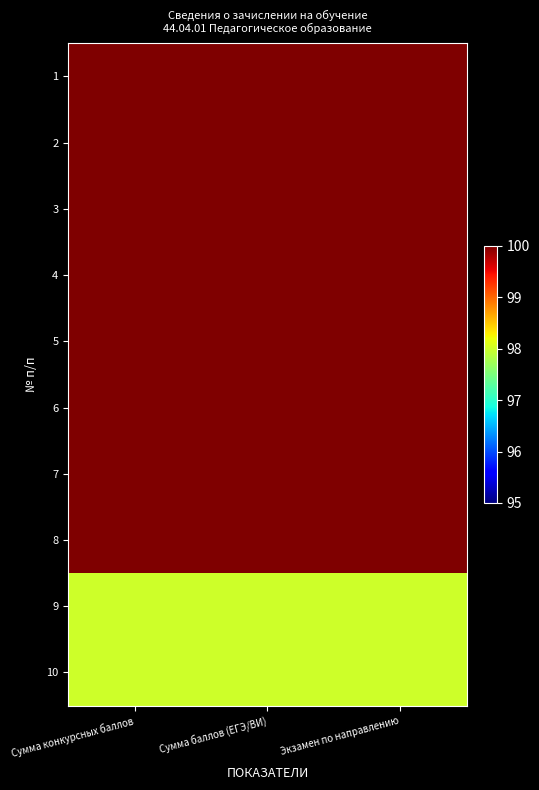

Reading right to left, list all the values displayed in this chart.

1: Экзамен по направлению=100	Сумма баллов (ЕГЭ/ВИ)=100	Сумма конкурсных баллов=100
2: Экзамен по направлению=100	Сумма баллов (ЕГЭ/ВИ)=100	Сумма конкурсных баллов=100
3: Экзамен по направлению=100	Сумма баллов (ЕГЭ/ВИ)=100	Сумма конкурсных баллов=100
4: Экзамен по направлению=100	Сумма баллов (ЕГЭ/ВИ)=100	Сумма конкурсных баллов=100
5: Экзамен по направлению=100	Сумма баллов (ЕГЭ/ВИ)=100	Сумма конкурсных баллов=100
6: Экзамен по направлению=100	Сумма баллов (ЕГЭ/ВИ)=100	Сумма конкурсных баллов=100
7: Экзамен по направлению=100	Сумма баллов (ЕГЭ/ВИ)=100	Сумма конкурсных баллов=100
8: Экзамен по направлению=100	Сумма баллов (ЕГЭ/ВИ)=100	Сумма конкурсных баллов=100
9: Экзамен по направлению=98	Сумма баллов (ЕГЭ/ВИ)=98	Сумма конкурсных баллов=98
10: Экзамен по направлению=98	Сумма баллов (ЕГЭ/ВИ)=98	Сумма конкурсных баллов=98